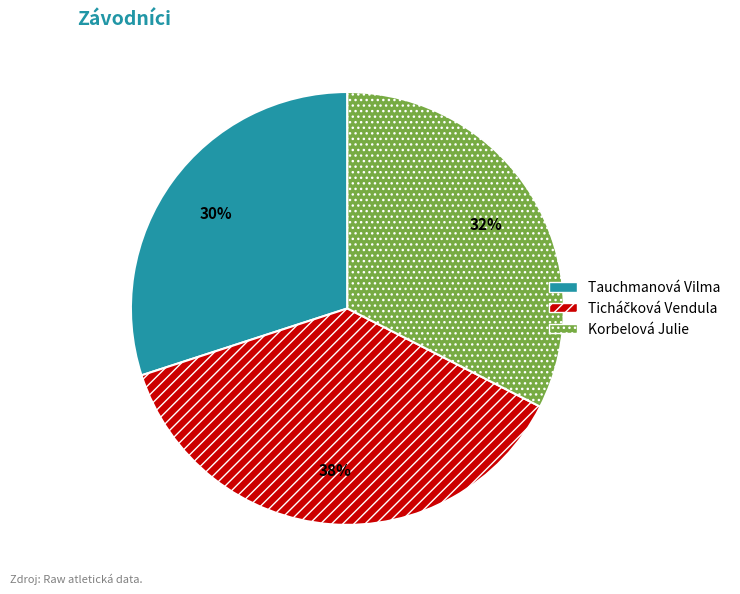

Is there any slice that represents more than half of the pie?

No